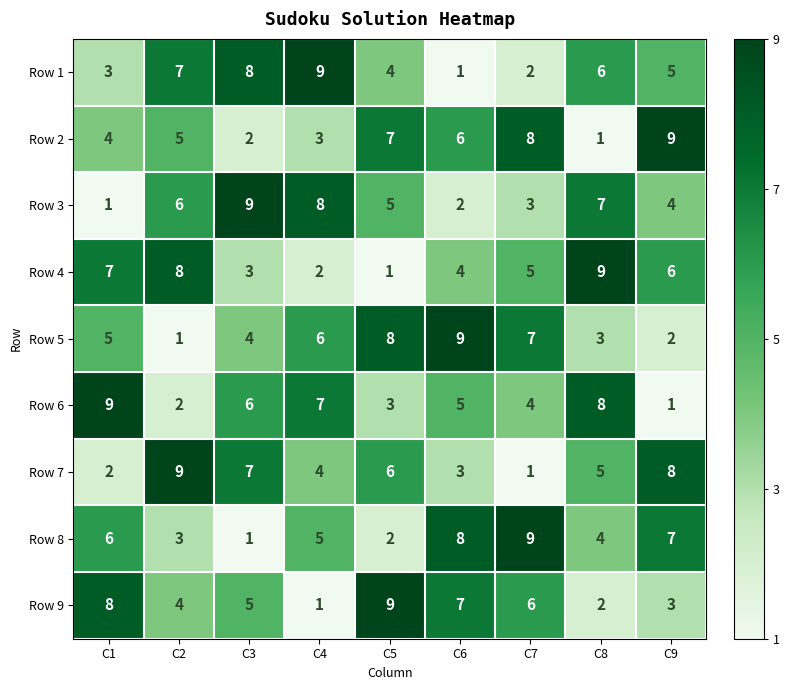

What is the sum of all Row 8 values?

45